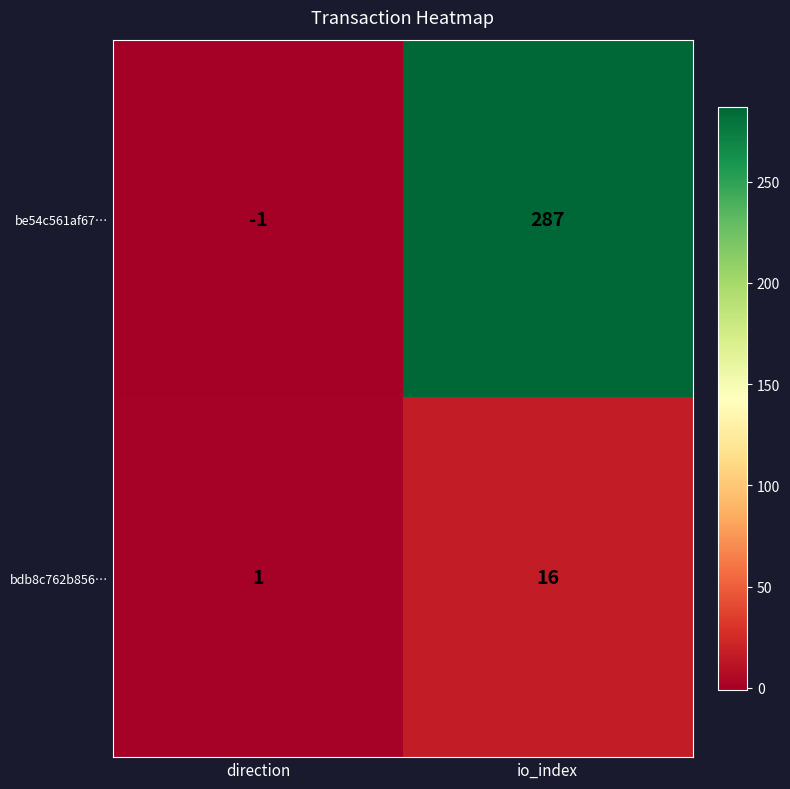

Which series has the largest total across all categories?

be54c561af67…